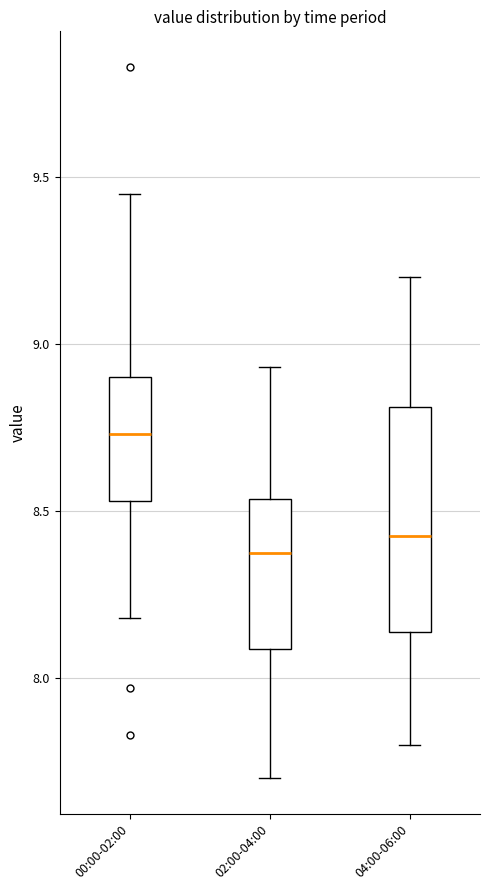

Which box's median line is the lowest?

02:00-04:00